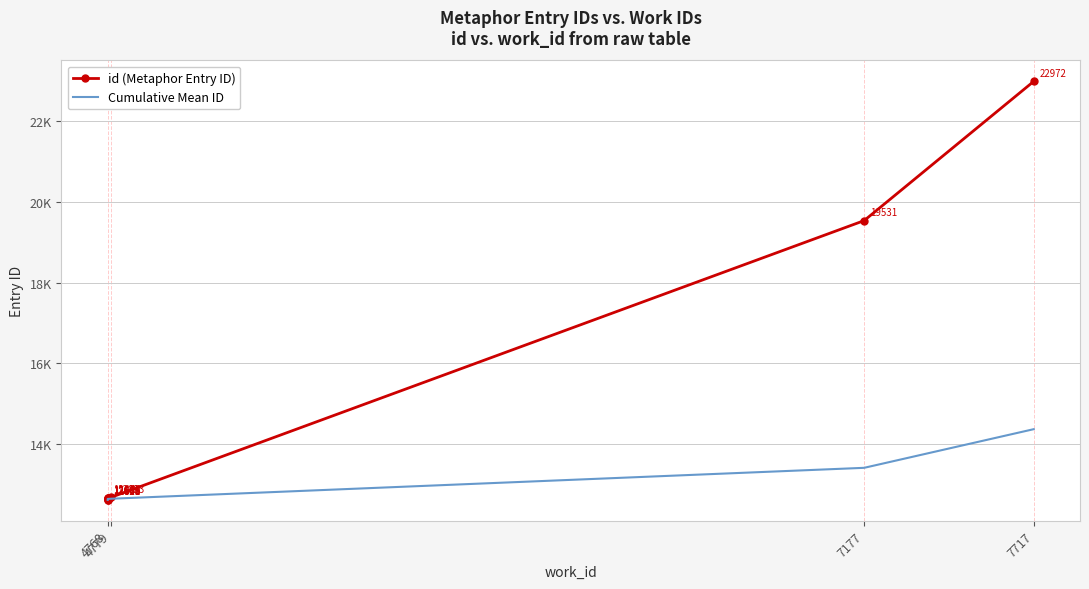

What are all the series names shown in the legend?

id (Metaphor Entry ID), Cumulative Mean ID